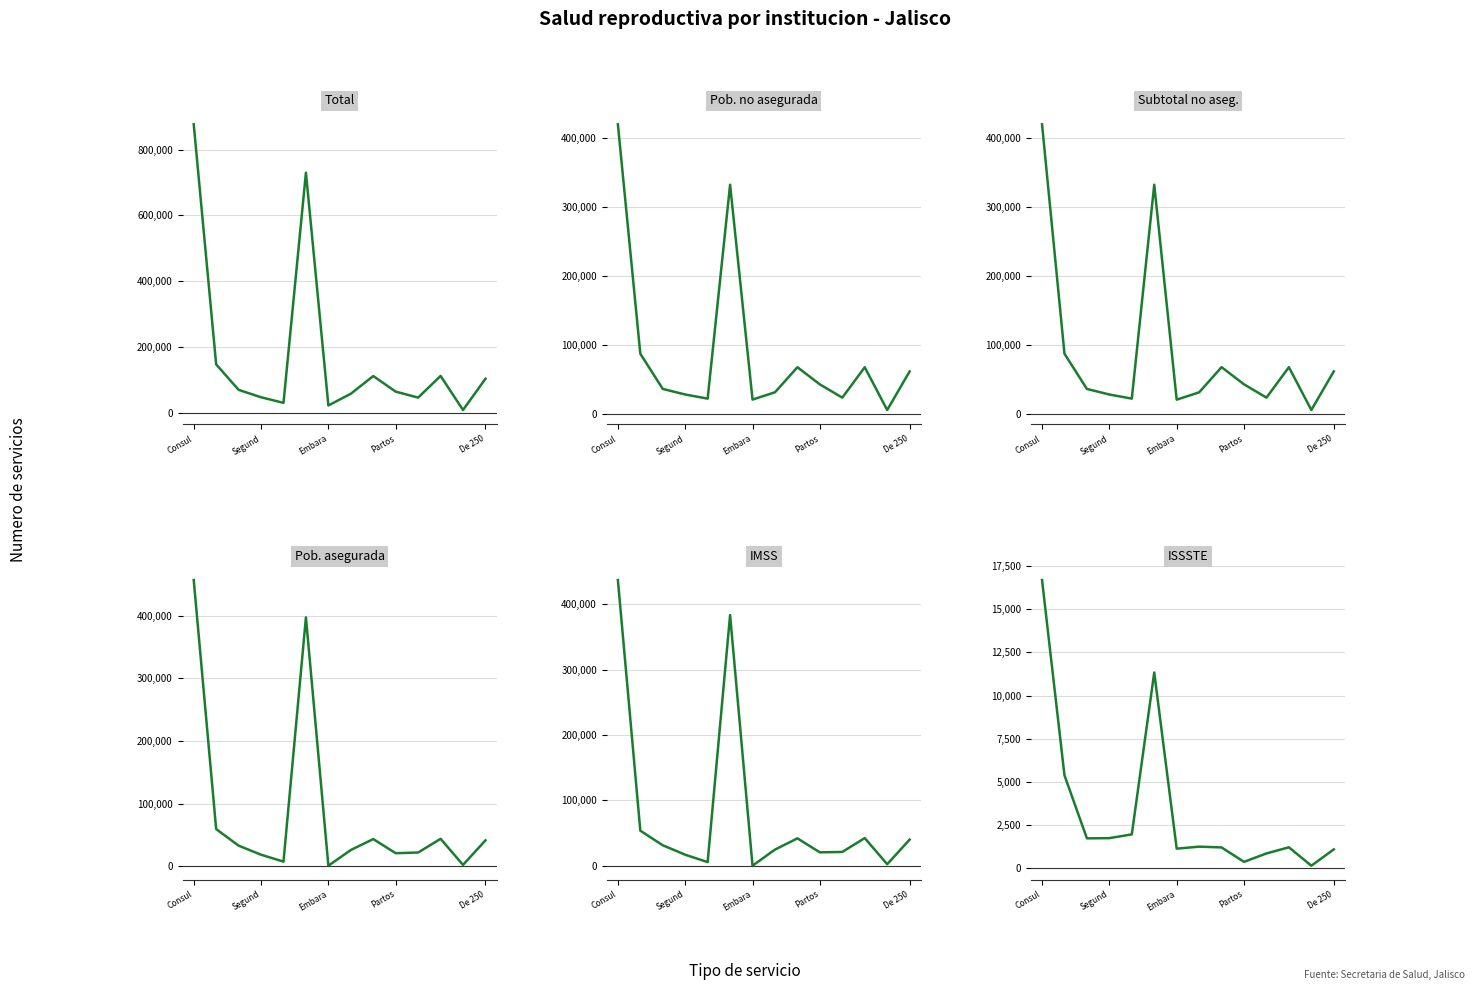

What is the maximum value for IMSS?

437307